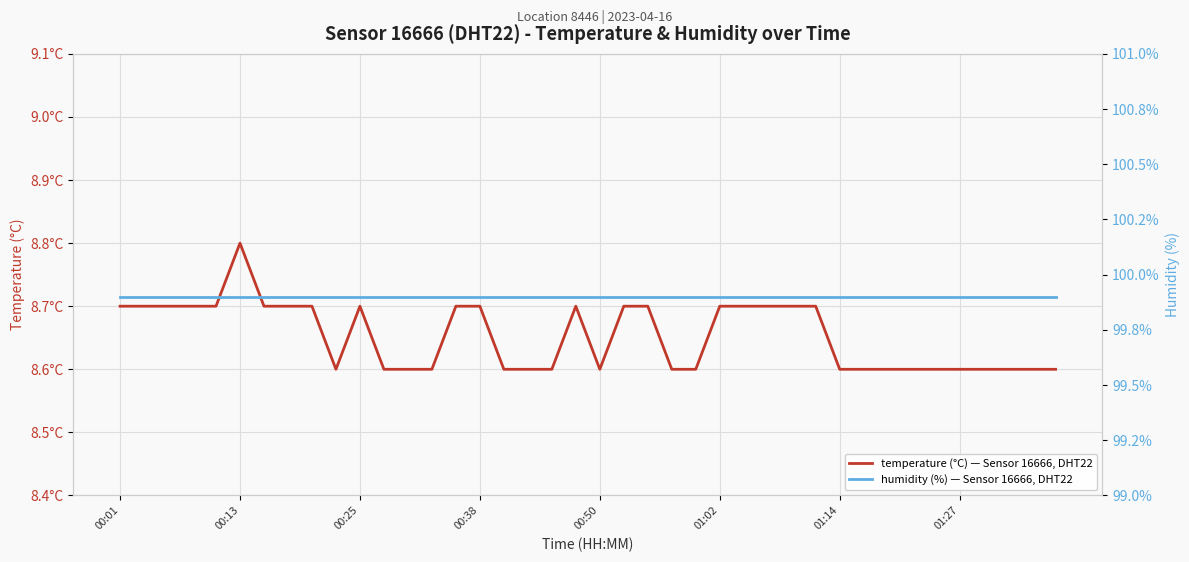

True or false: temperature (°C) — Sensor 16666, DHT22 and humidity (%) — Sensor 16666, DHT22 intersect in this chart.

False